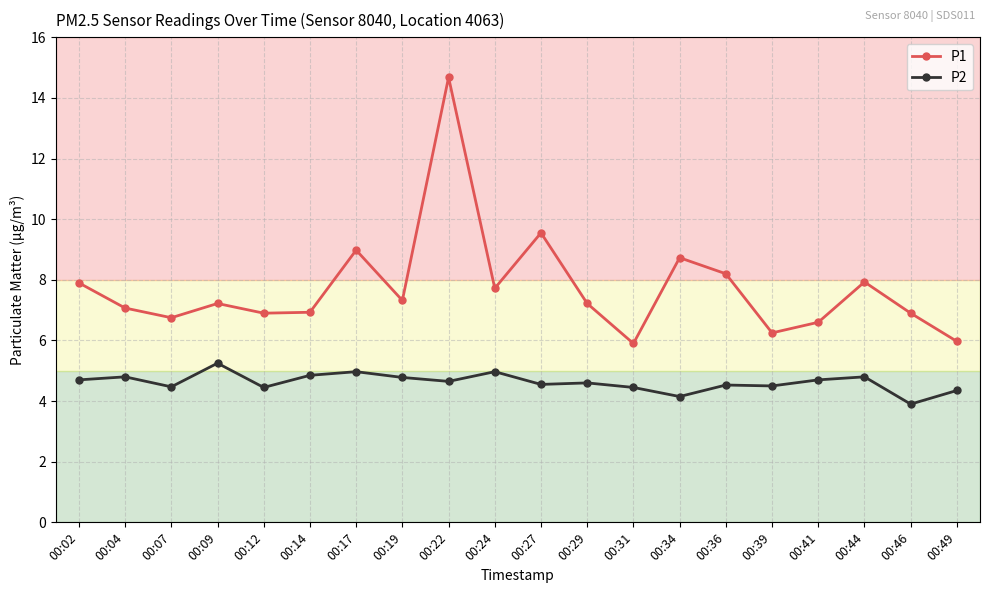

Which series changed the most between 00:07 and 00:39?

P1